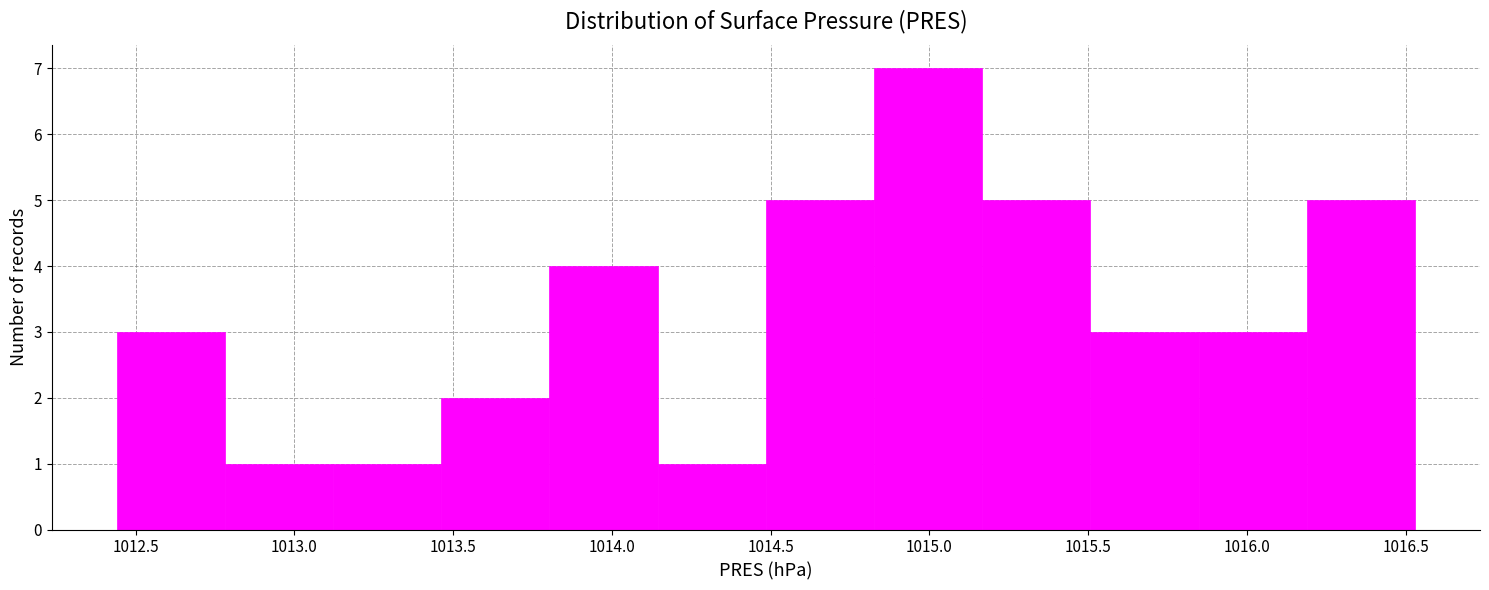

How tall is the bar that spans 1015.85 to 1016.20 on the x-axis? Neither the bar edges nor the heights are printed on the chart, so give them approximately, as read against the axes.

3